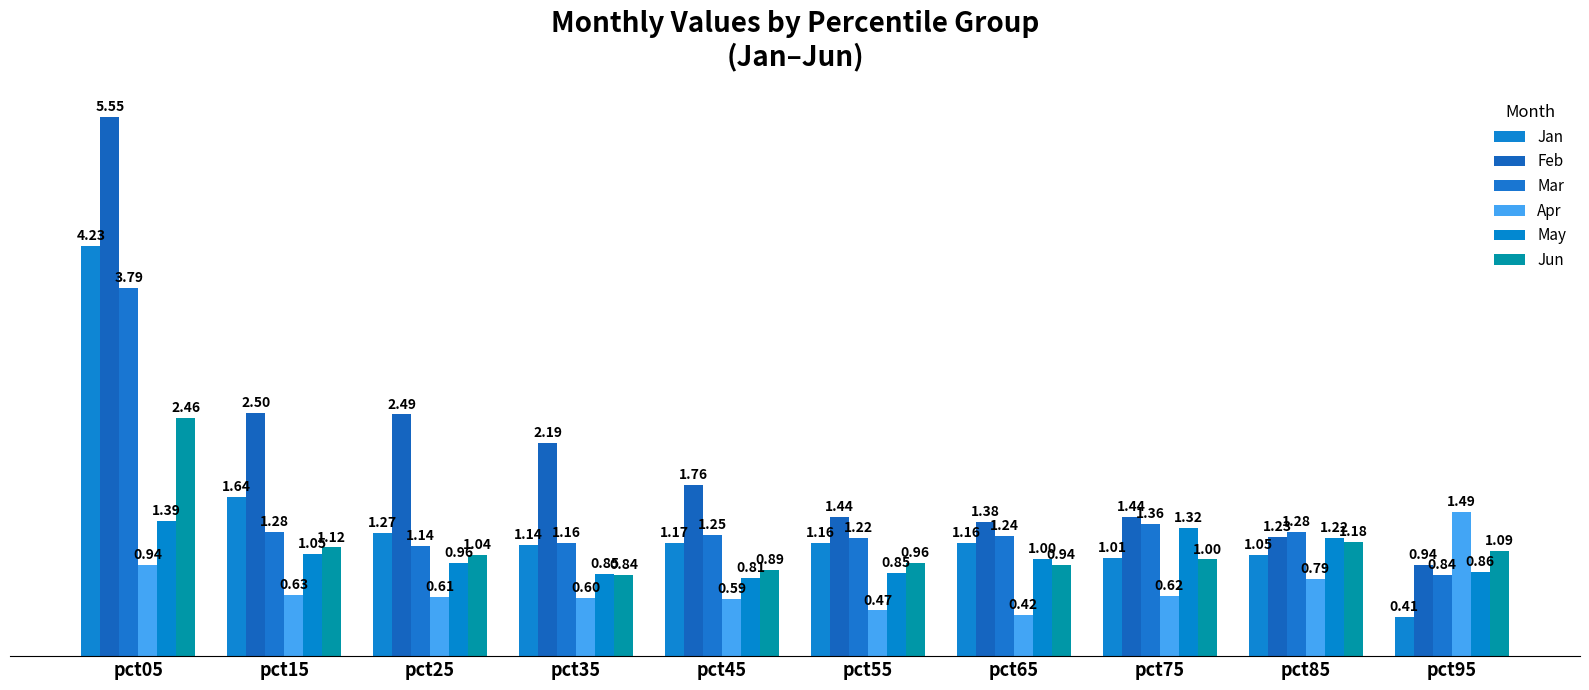

At which category is the sum across all series the highest?

pct05